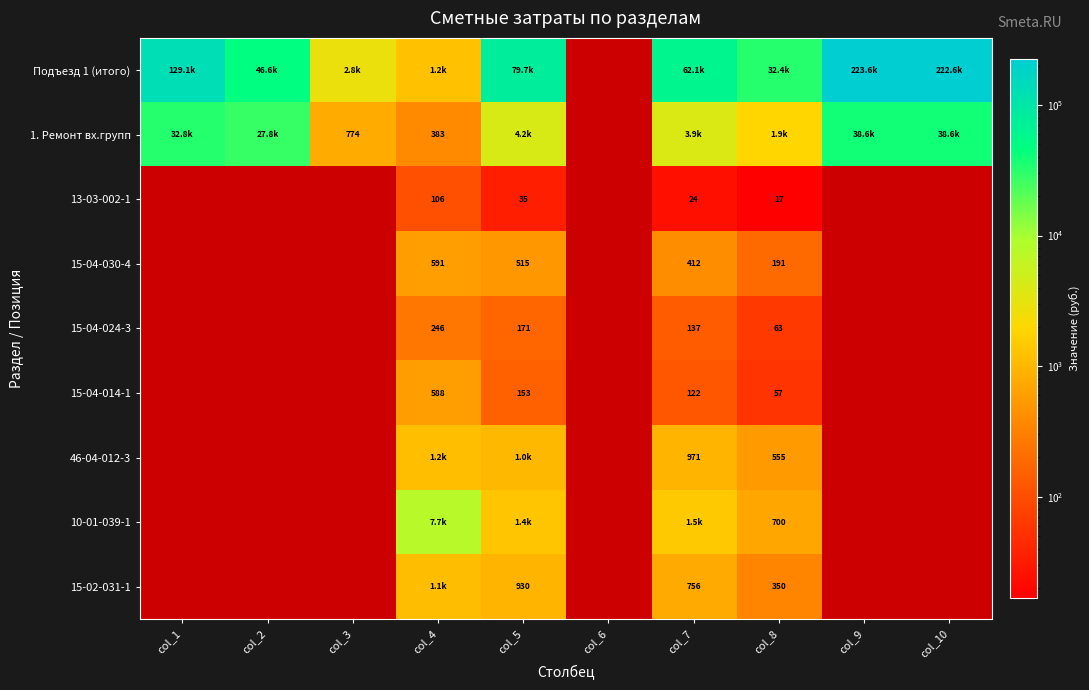

At which label does 13-03-002-1 first exceed 24?

col_4